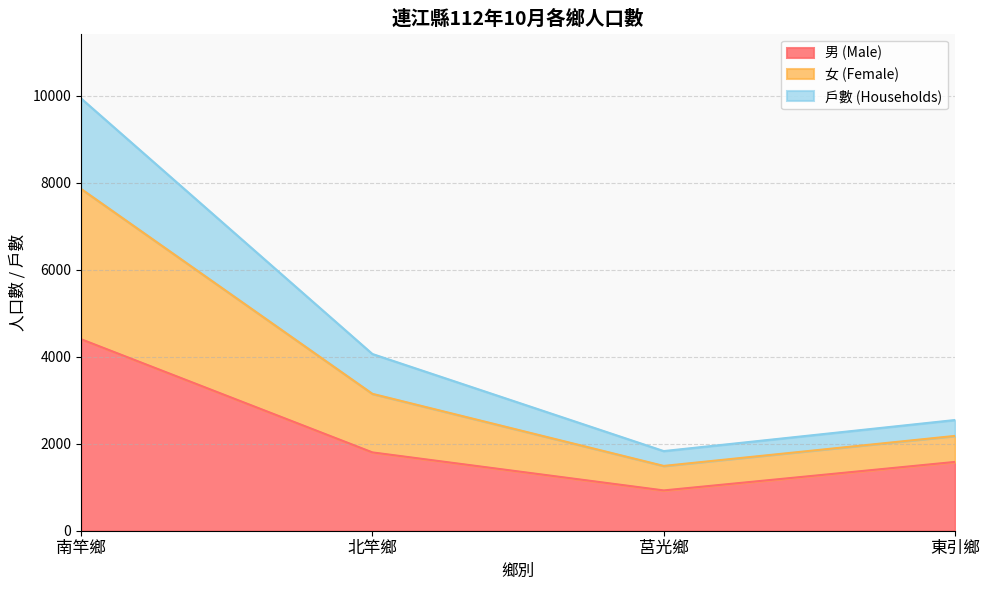

What is the maximum value for 男 (Male)?

4401